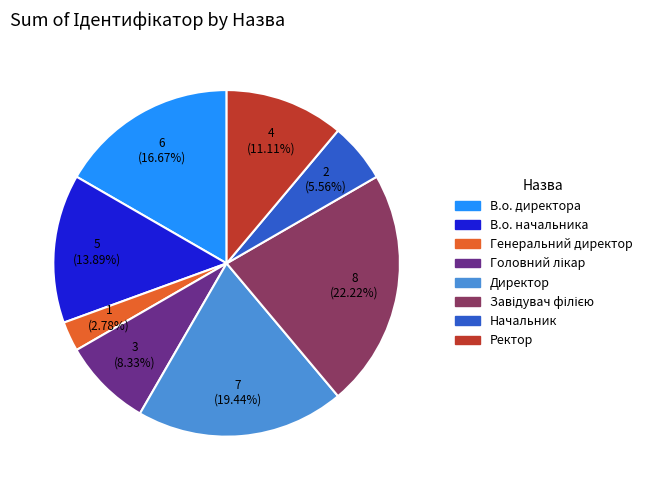

What percentage is the В.о. начальника slice, to the nearest percent?

14%